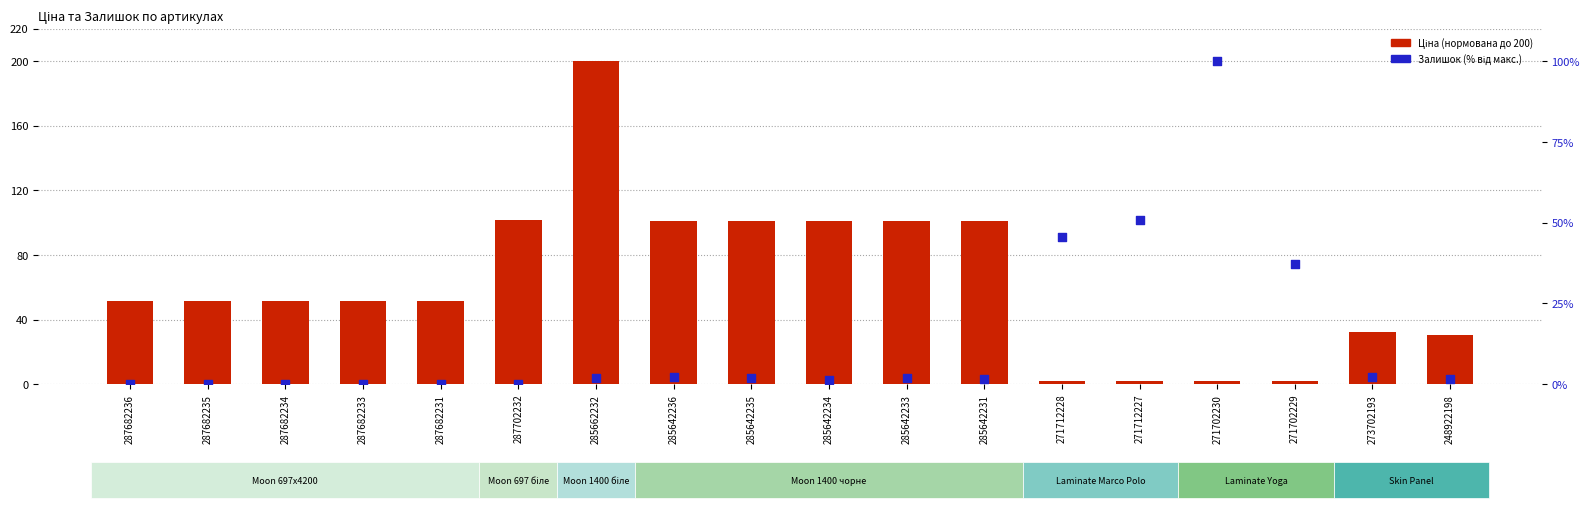

Which series has the widest spread of Y values?

Ціна (нормована)